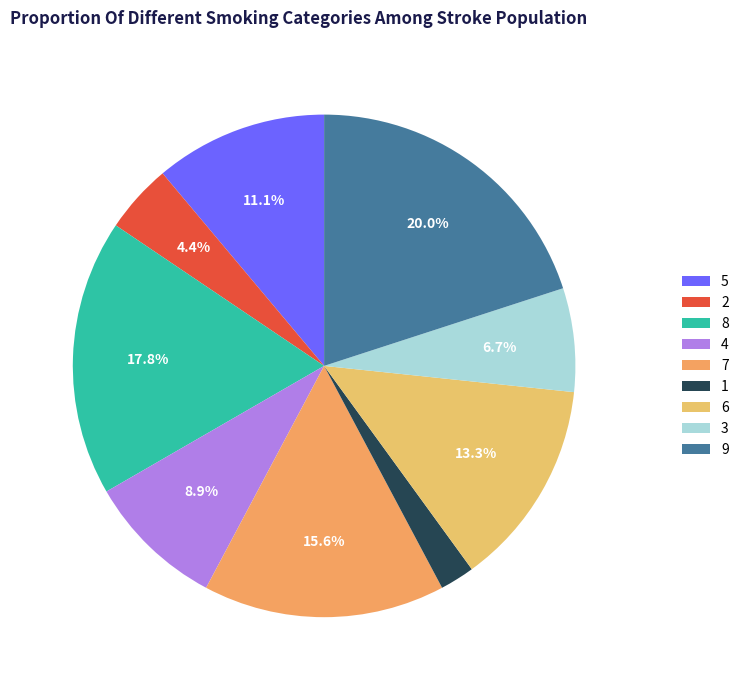

Which category has the smallest portion of the pie?

1